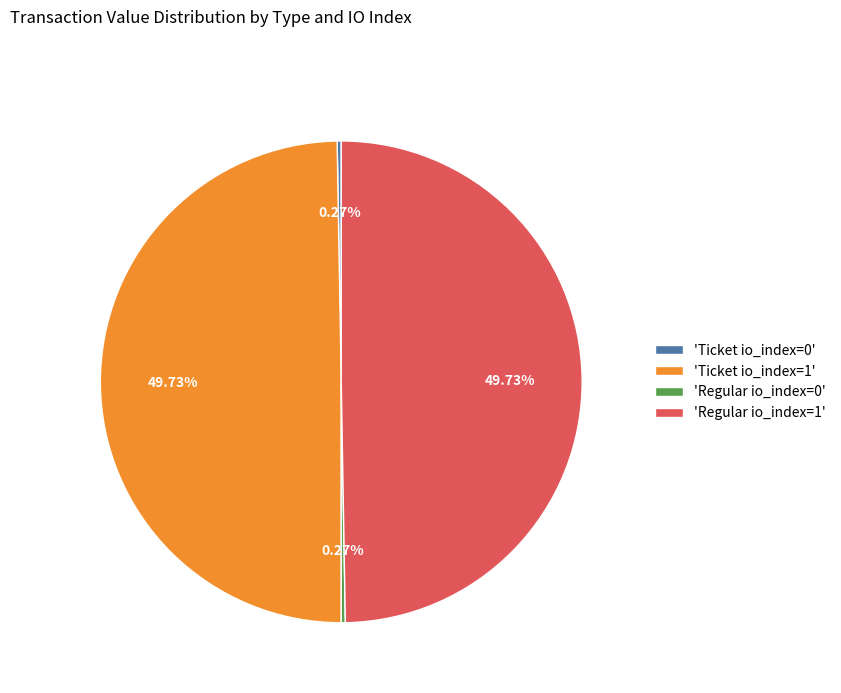

Does any single category account for the majority?

No